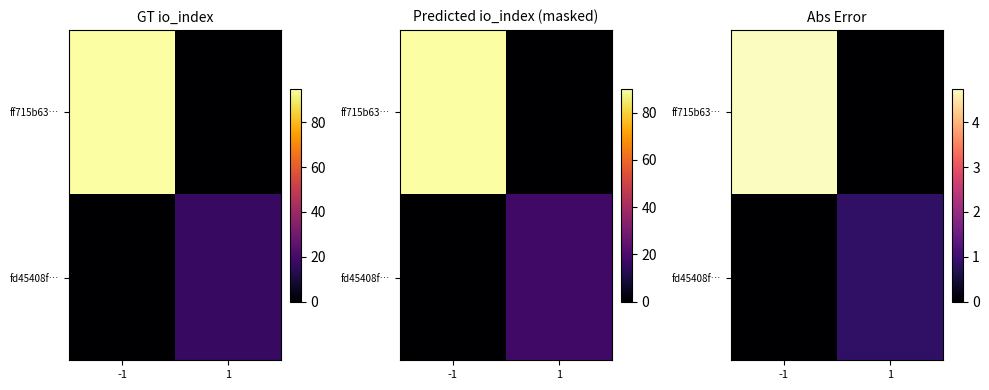

Is it true that fd45408f… equals -0.4 at -1?

False